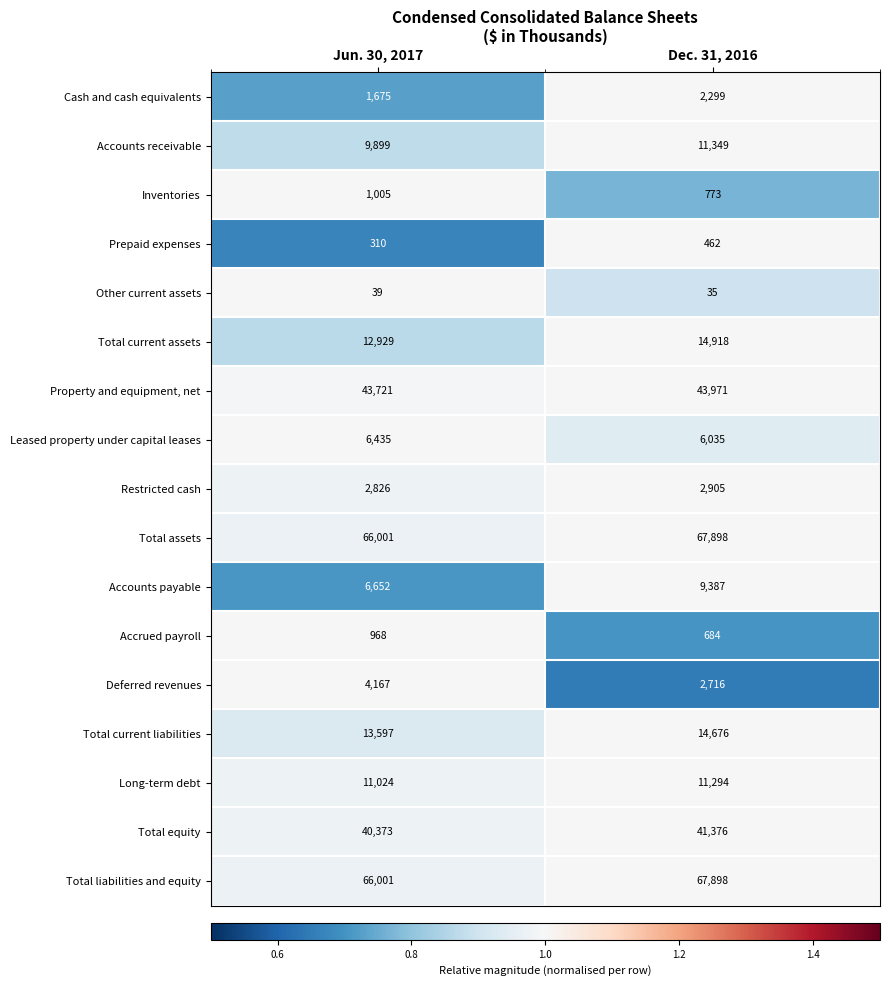

What value does the Property and equipment, net series have at Dec. 31, 2016?

43971